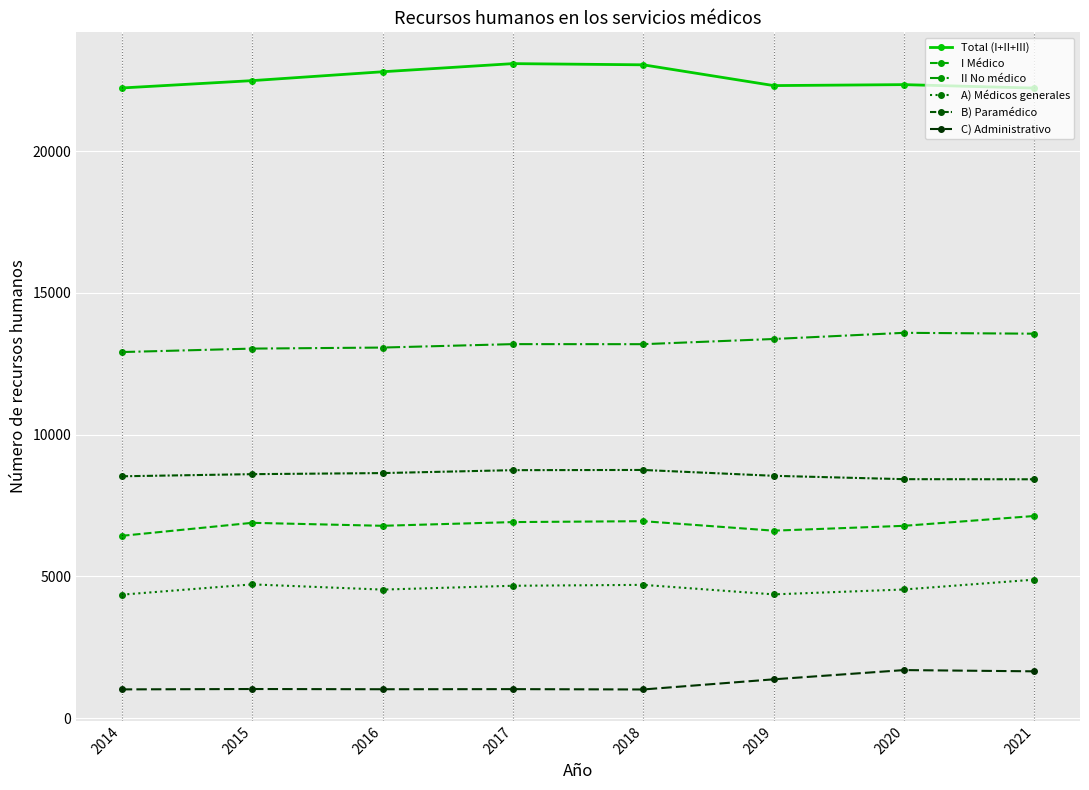

The C) Administrativo series shows 1647 at 2021. True or false?

True